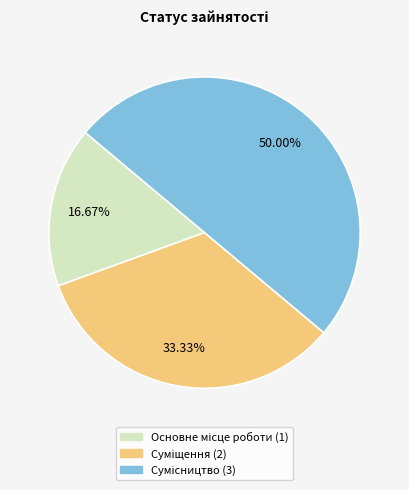

Count the number of slices in the pie.

3